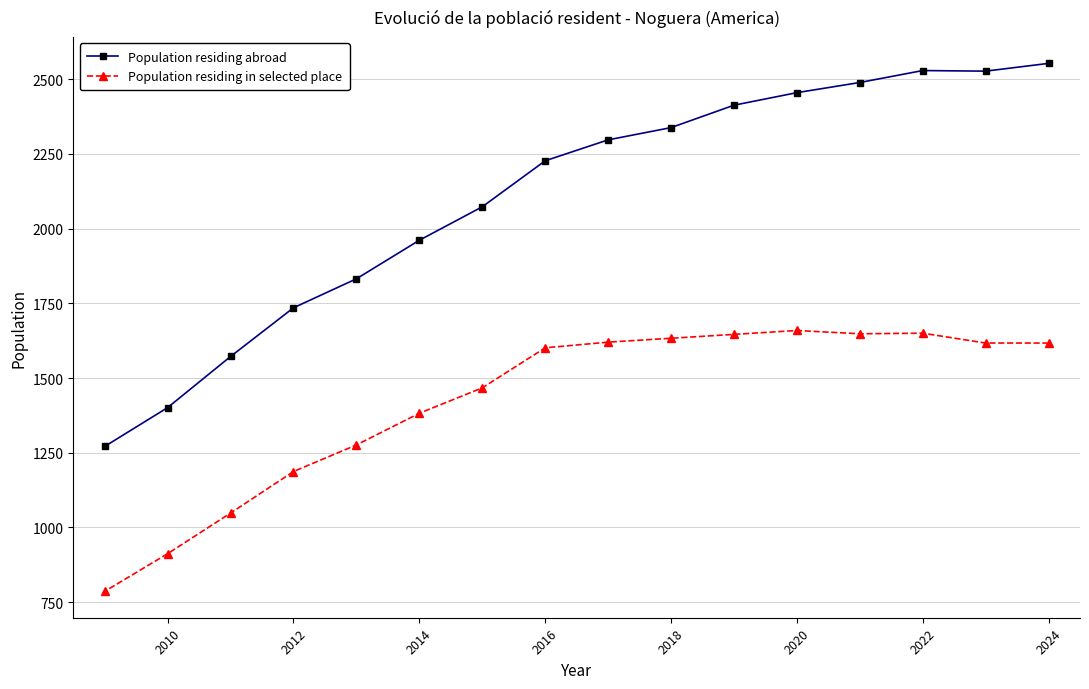

What is the lowest value of the Population residing in selected place series?

786